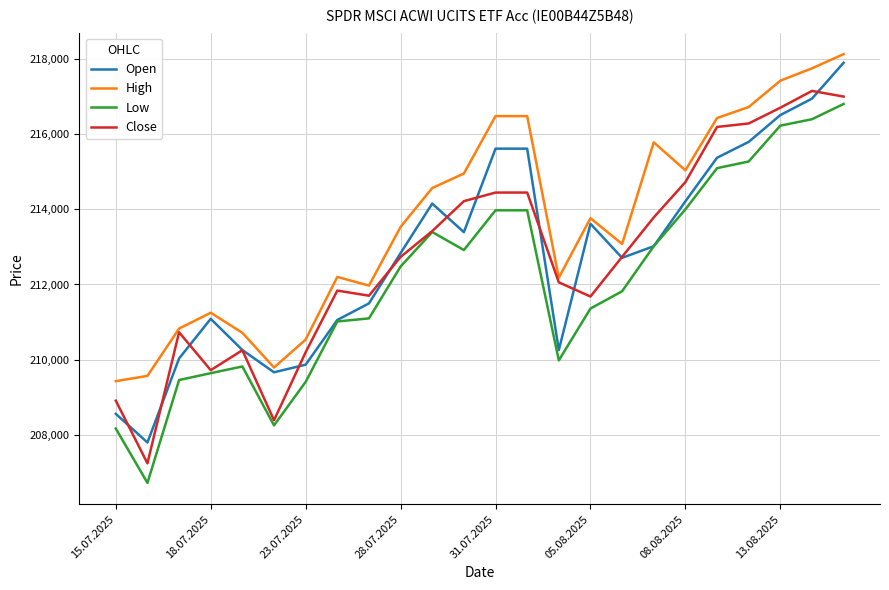

In Low, how many points are lower than both neighbors (excluding endpoints)?

4